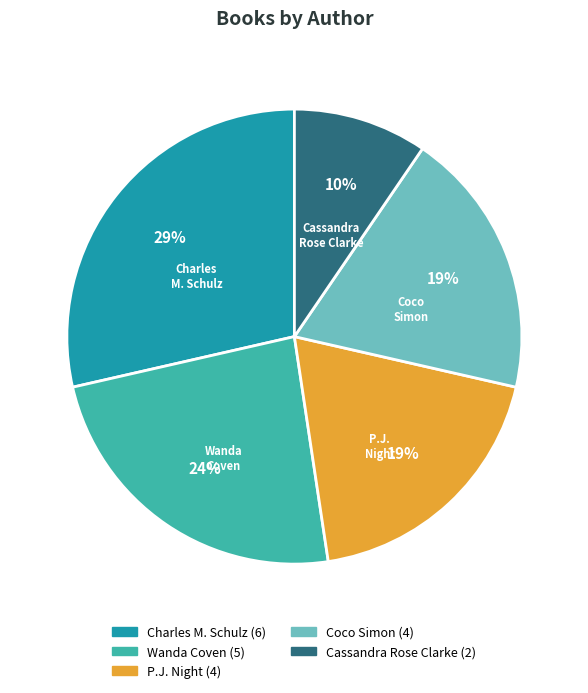

Count the number of slices in the pie.

5